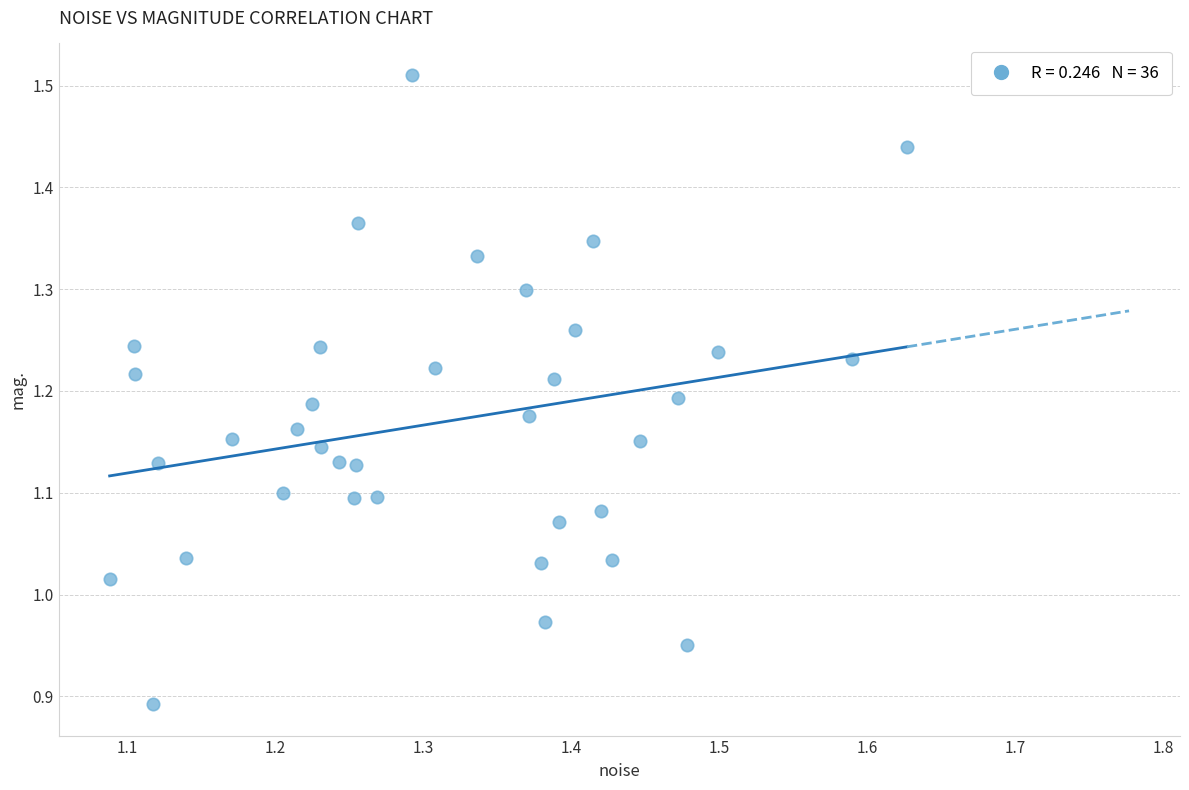

What is the range of X values (max minus min)?

0.5